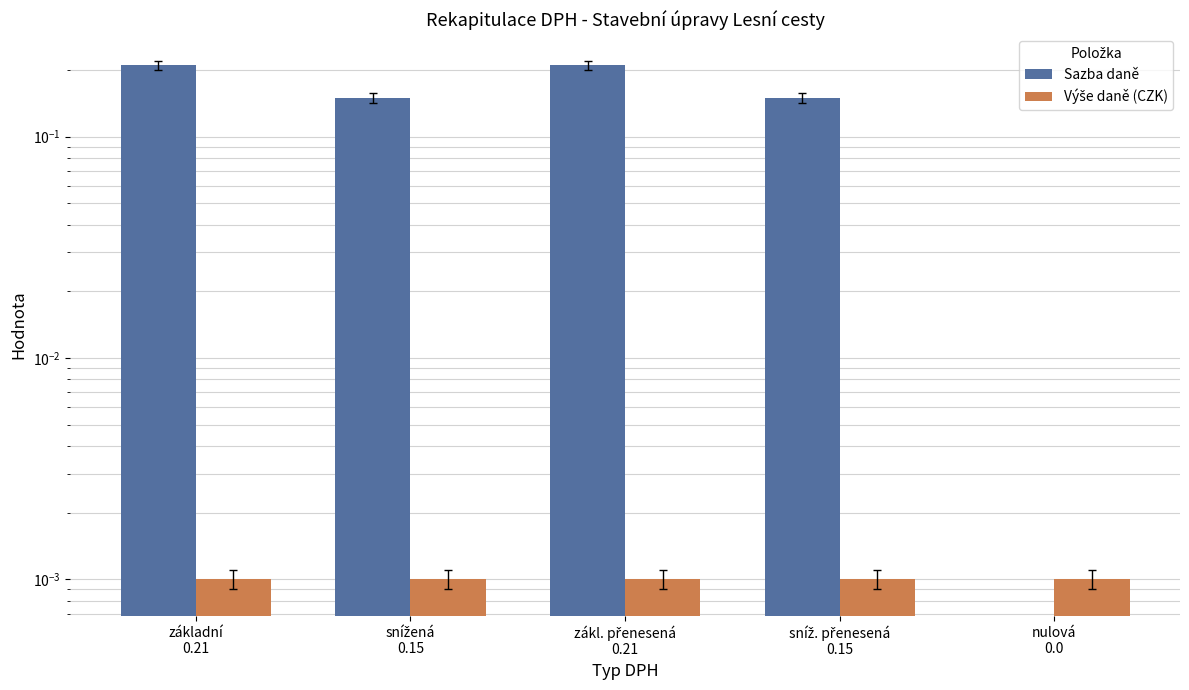

What is the label of the 2nd bar from the left?

snížená
0.15